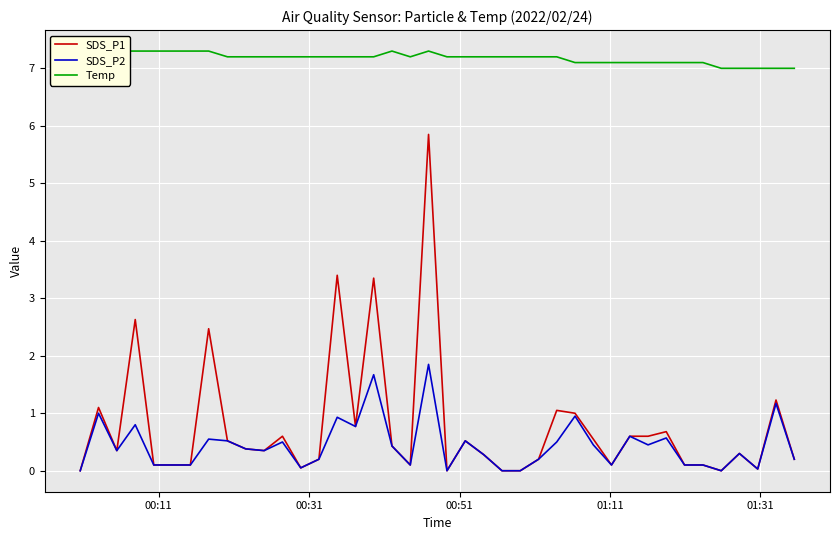

True or false: SDS_P1 and SDS_P2 cross at least once.

False